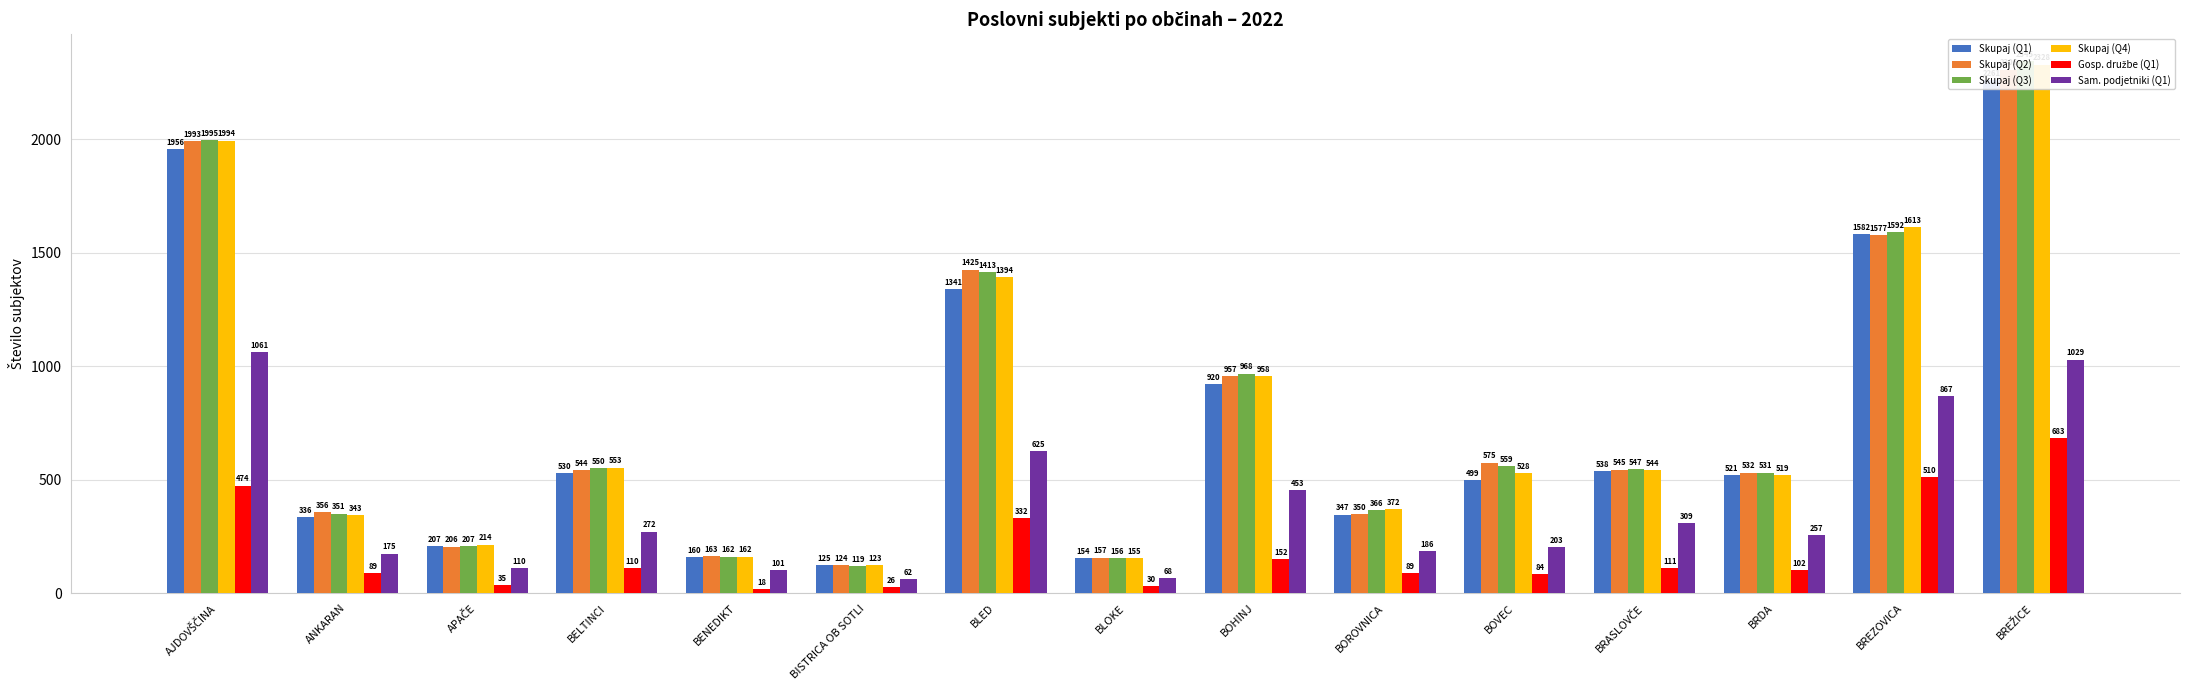

What are all the series names shown in the legend?

Skupaj (Q1), Skupaj (Q2), Skupaj (Q3), Skupaj (Q4), Gosp. družbe (Q1), Sam. podjetniki (Q1)